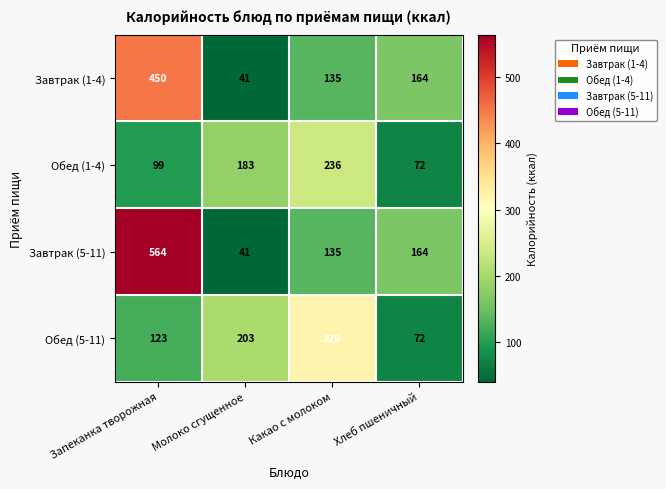

True or false: Завтрак (1-4) has a value of 450 at Запеканка творожная.

True